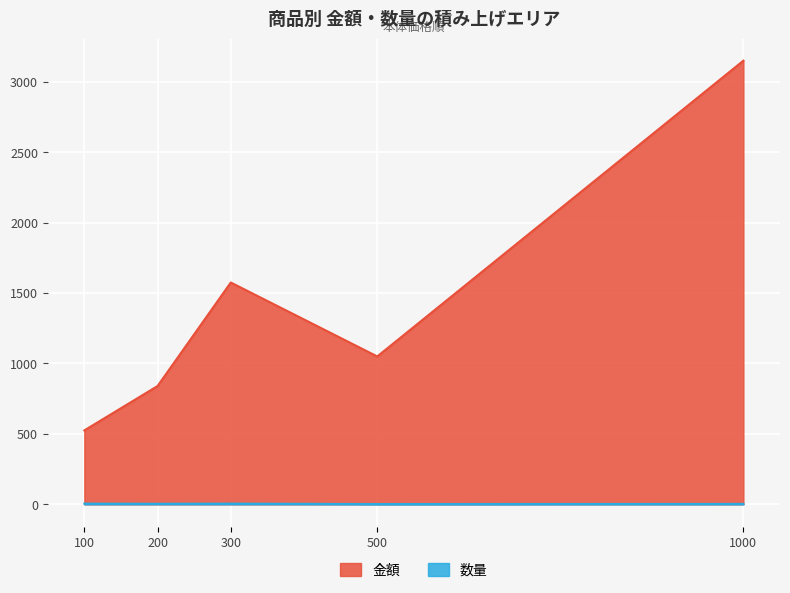

List the series in order of their overall mean, lowest first.

数量, 金額